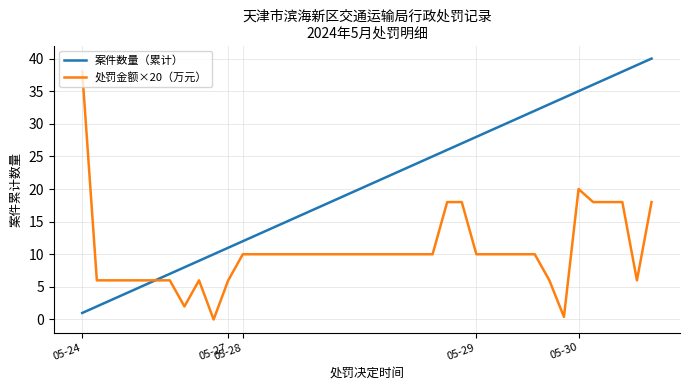

Which series has the largest range (max minus min)?

案件数量（累计）